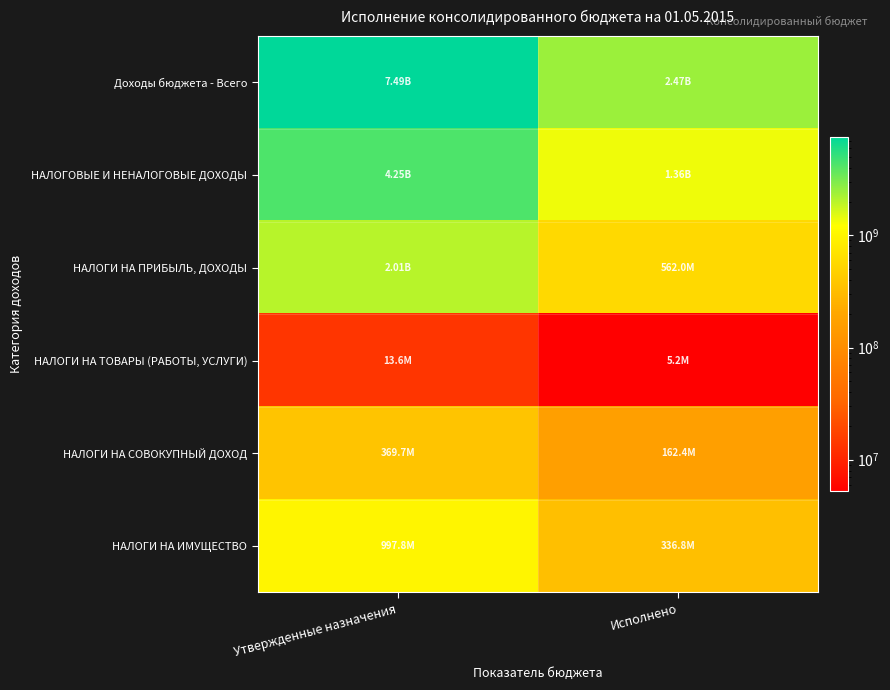

Count the number of categories in the chart.

2